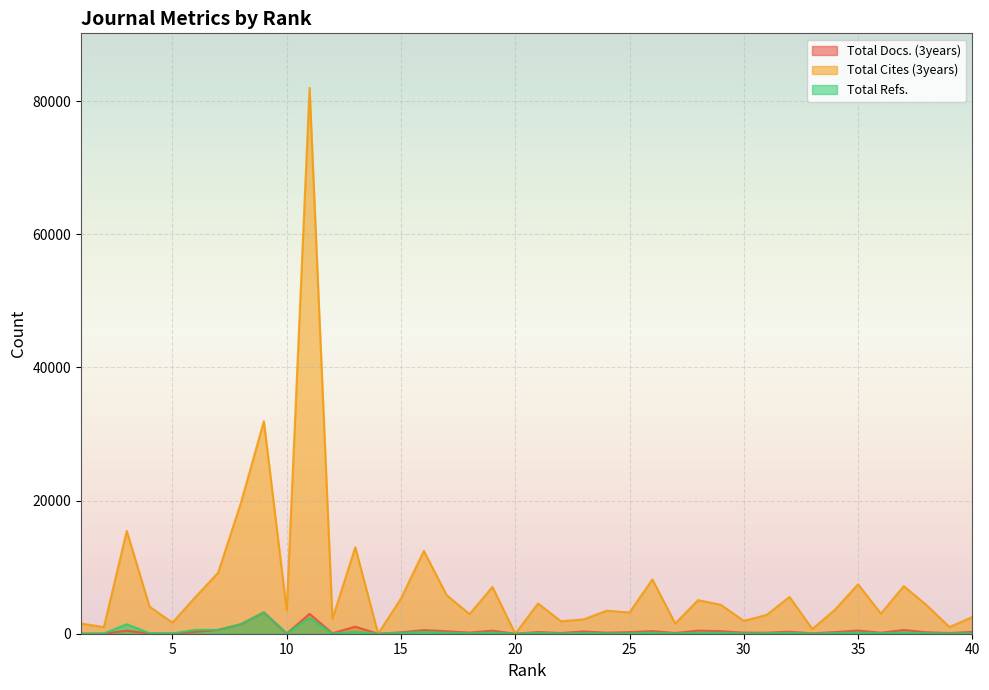

Is it true that Total Refs. equals 143 at 23?

False